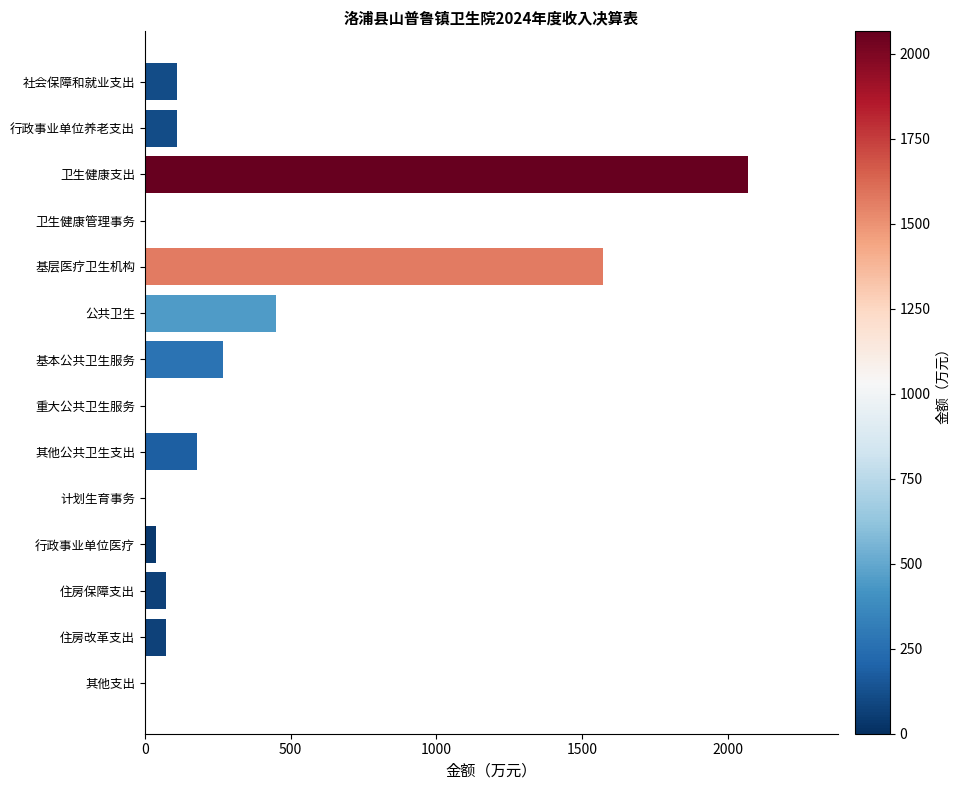

The chart shows a value of 268.0 at 基本公共卫生服务. True or false?

True